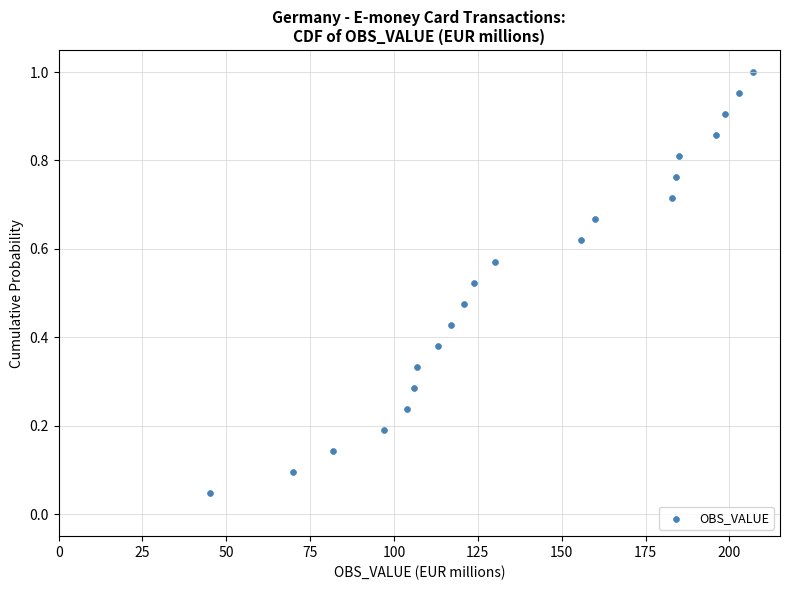

What is the range of X values (max minus min)?

161.9